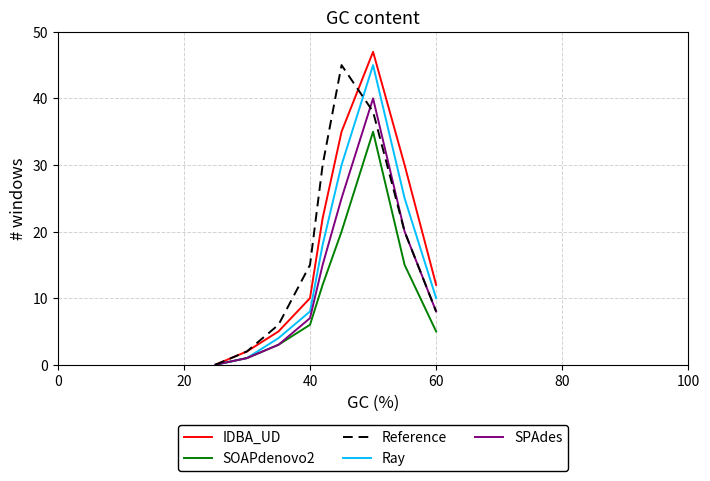

What is the maximum value for Reference?

45